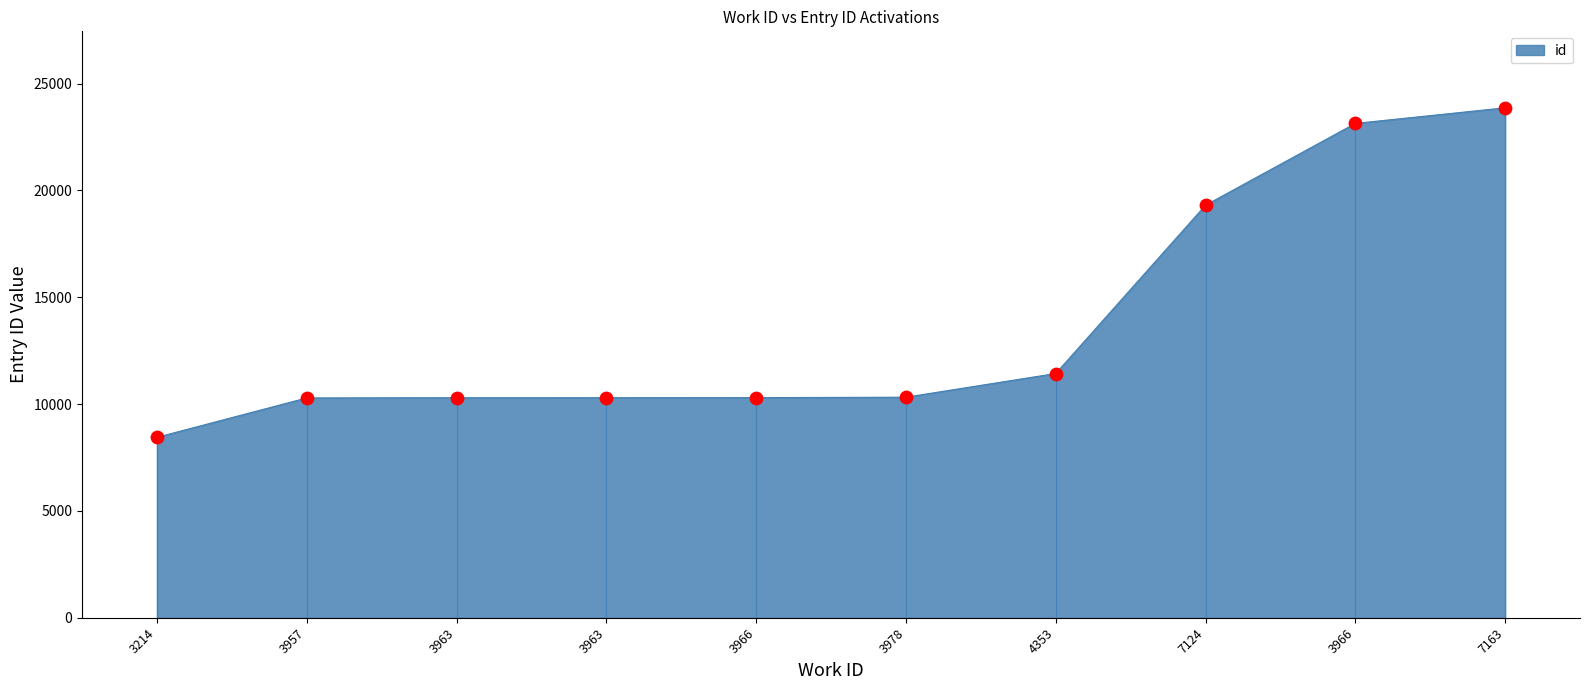

How many lines are shown in the chart?

1